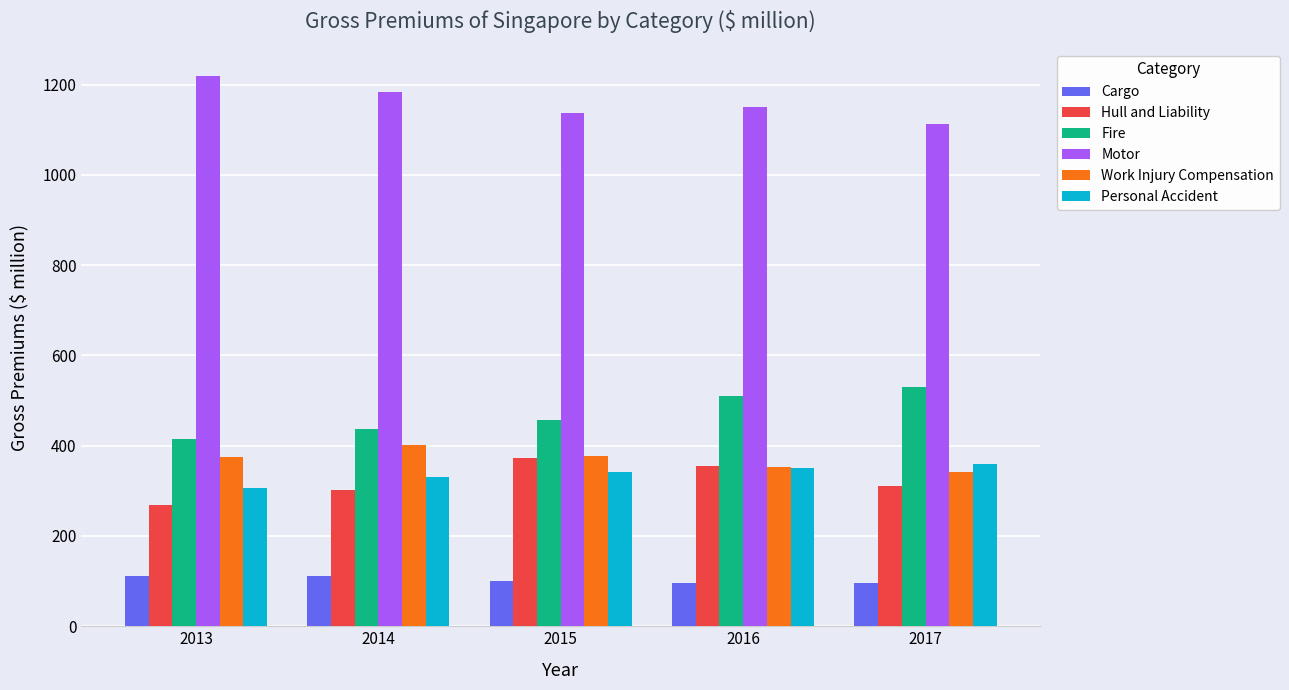

Rank the series by their maximum value, from highest to lowest.

Motor, Fire, Work Injury Compensation, Hull and Liability, Personal Accident, Cargo